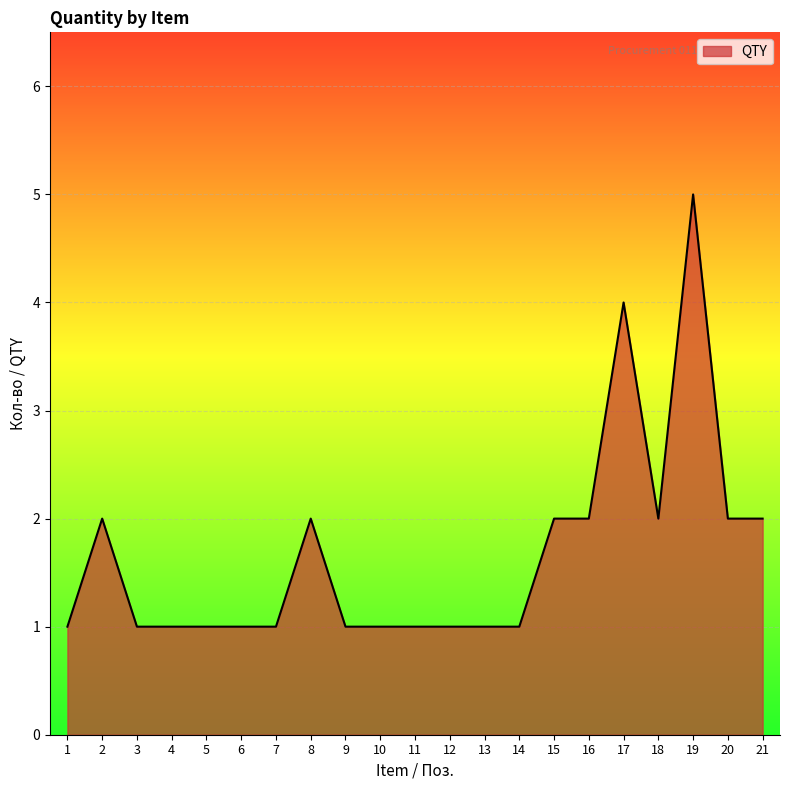

The value at 13 is 1. True or false?

True